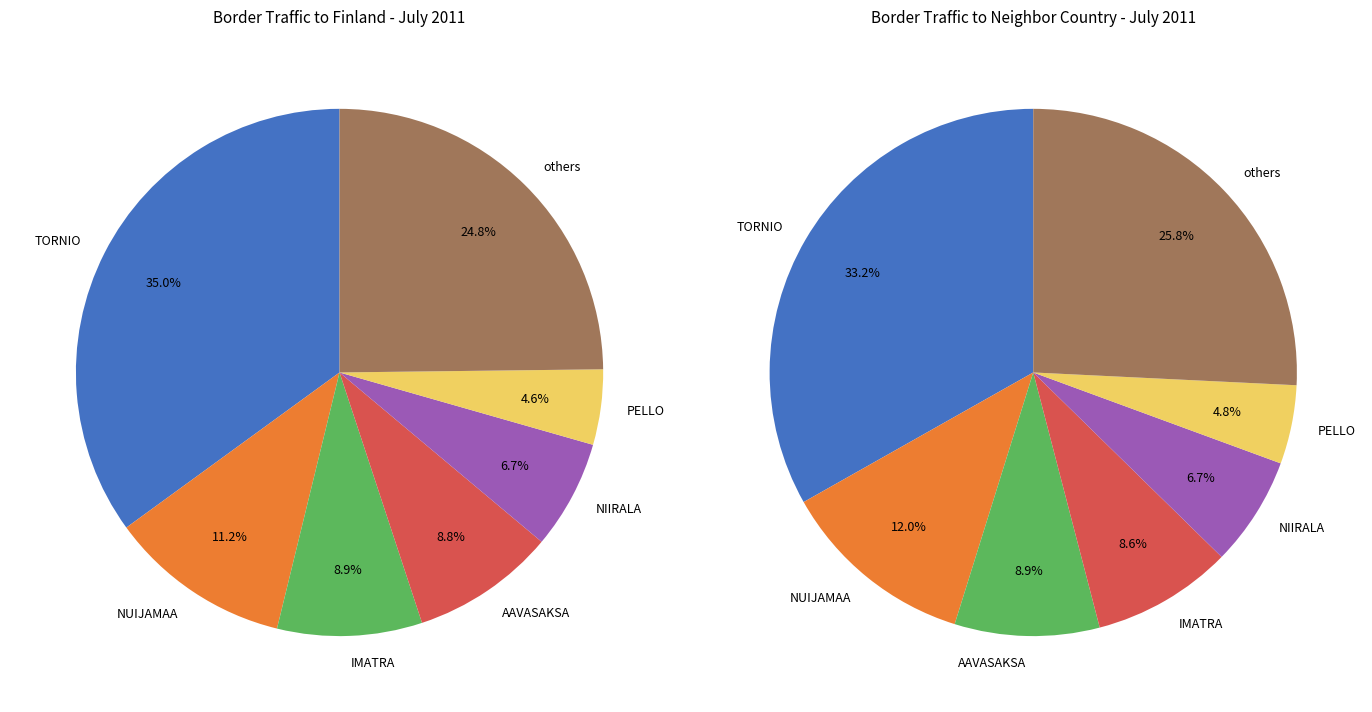

Which has a higher value, PARIKKALA or KARESUVANTO?

KARESUVANTO